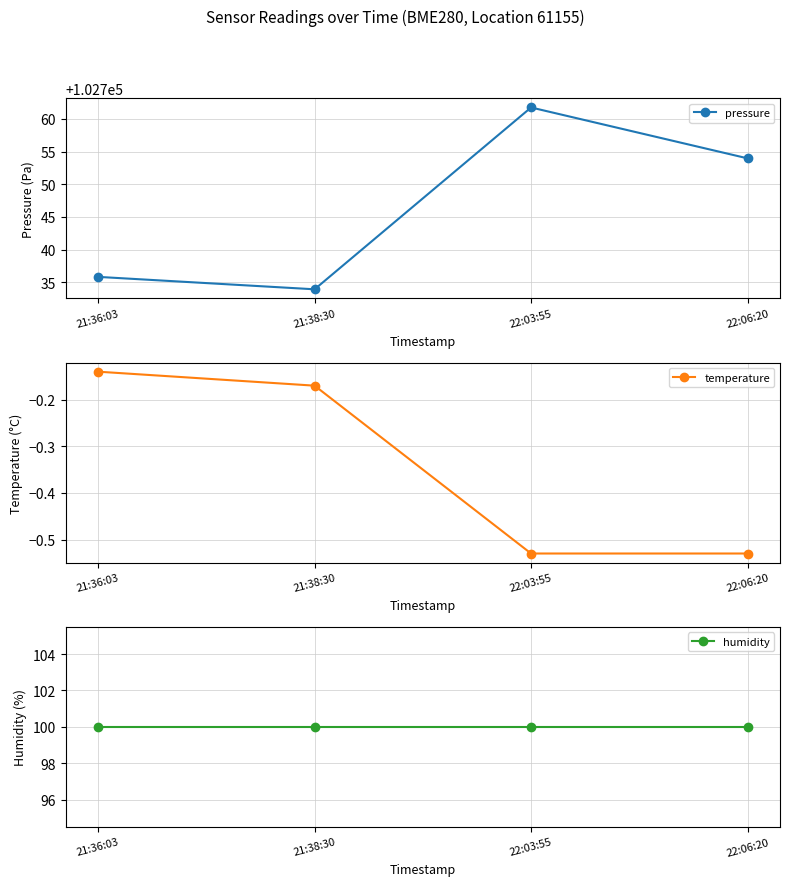

At 22:03:55, list the series in order from largest to smallest.

pressure, humidity, temperature